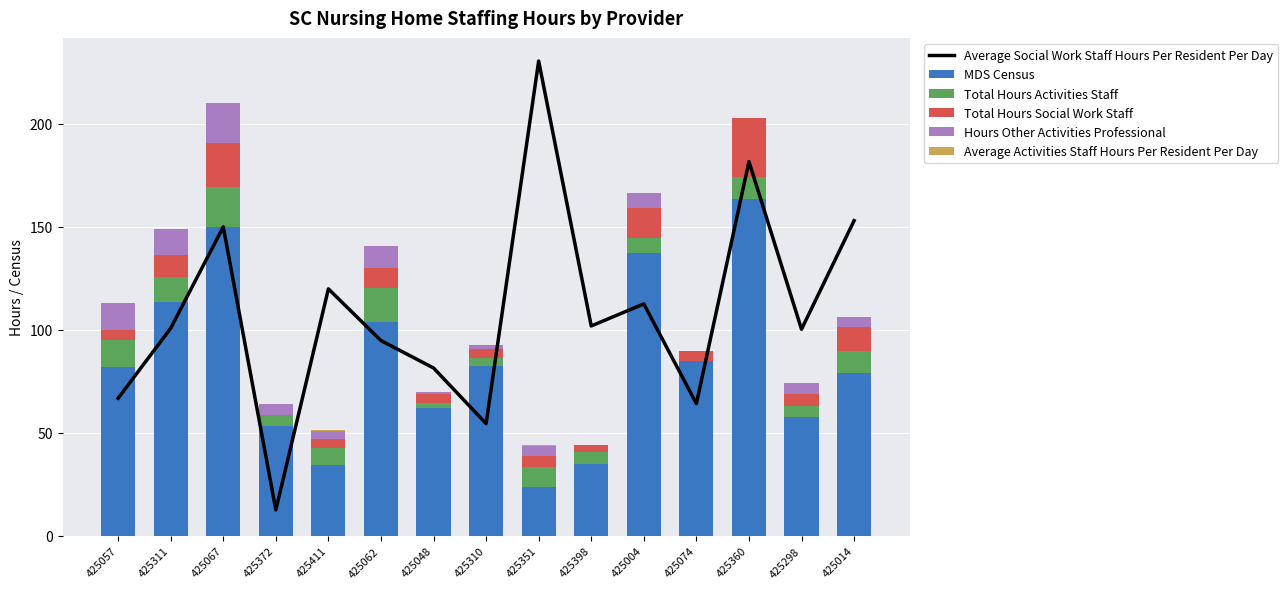

At which category is the sum across all series the highest?

425360